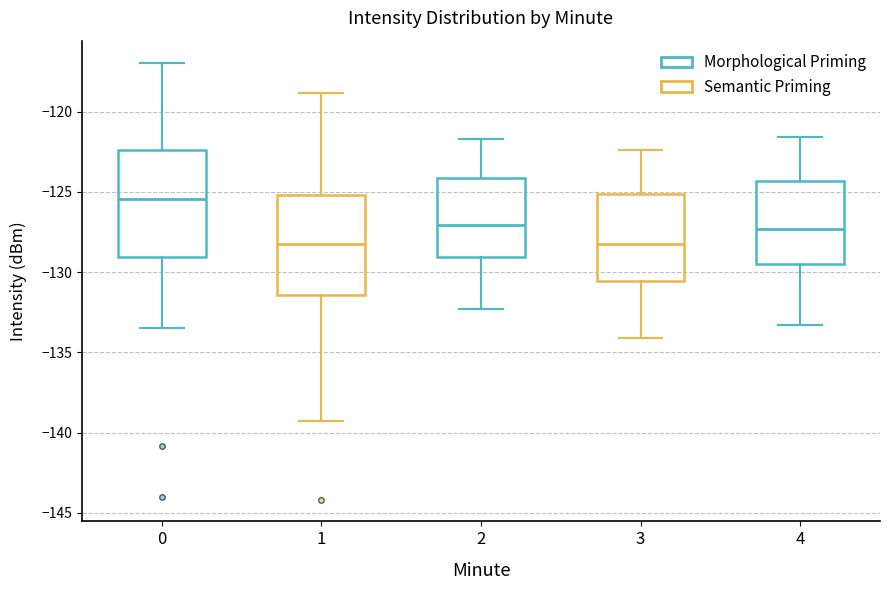

Reading left to right, read every box against the y-axis: the position of its median line, the range the box covers, and the ends of its whiskers. The values are not printed on the chart, so give them approximately, as read against the axis.

0: median -125.5, box -129.0 to -122.5, whiskers -133.5 to -117.0
1: median -128.5, box -131.5 to -125.0, whiskers -139.5 to -119.0
2: median -127.0, box -129.0 to -124.0, whiskers -132.5 to -121.5
3: median -128.0, box -130.5 to -125.0, whiskers -134.0 to -122.5
4: median -127.5, box -129.5 to -124.5, whiskers -133.5 to -121.5